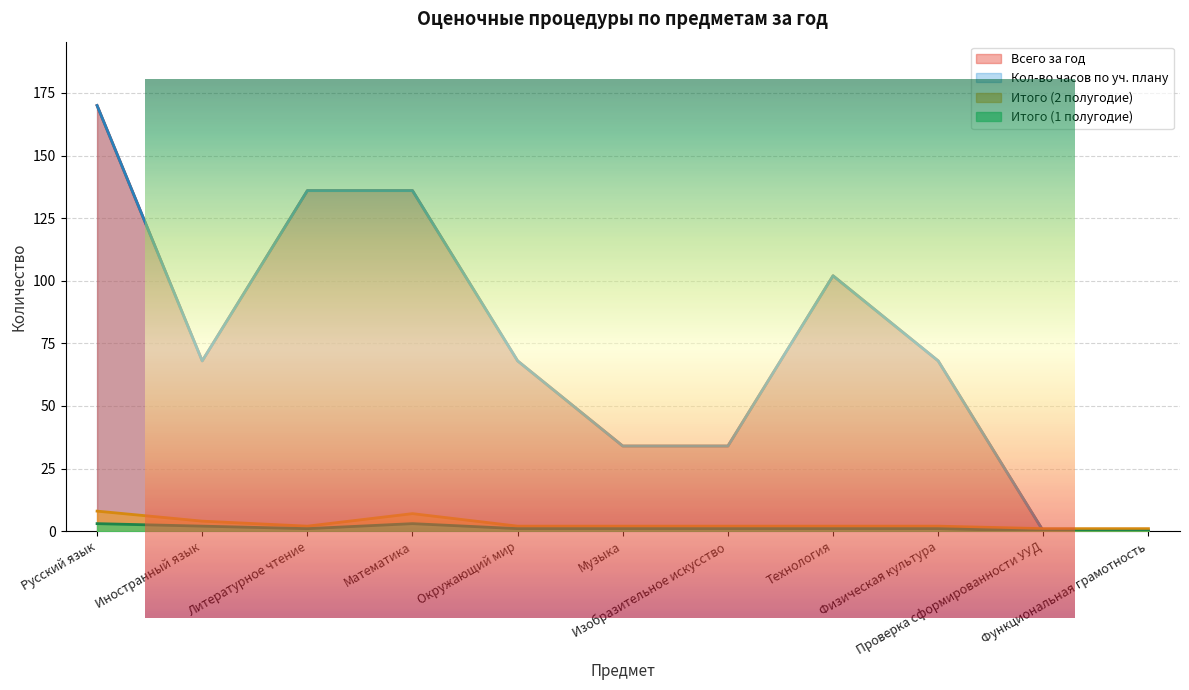

Which category has the lowest value across all series?

Проверка сформированности УУД